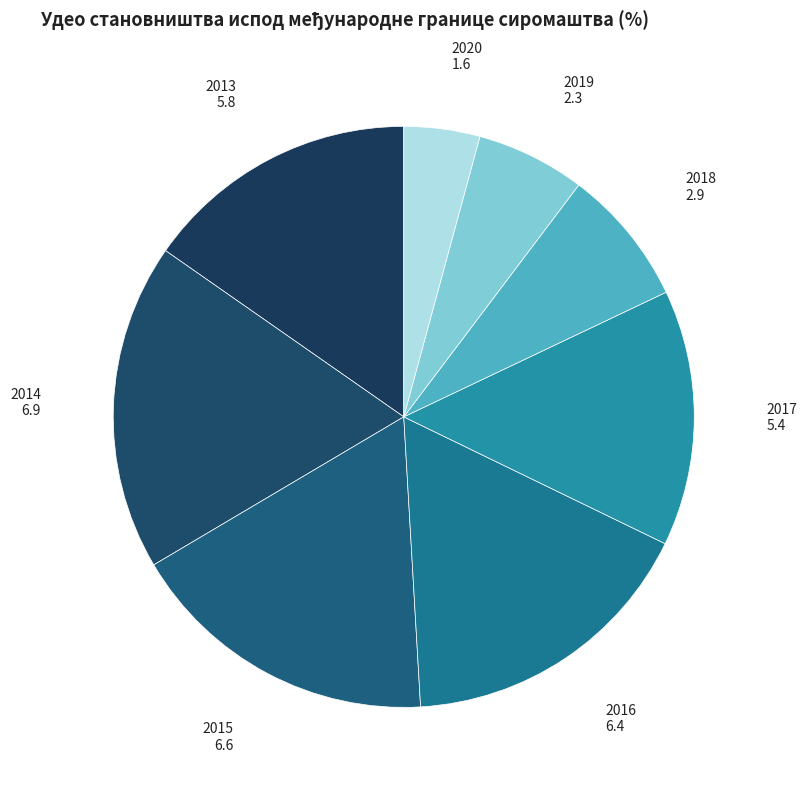

Rank the categories by value from highest to lowest.

2014, 2015, 2016, 2013, 2017, 2018, 2019, 2020